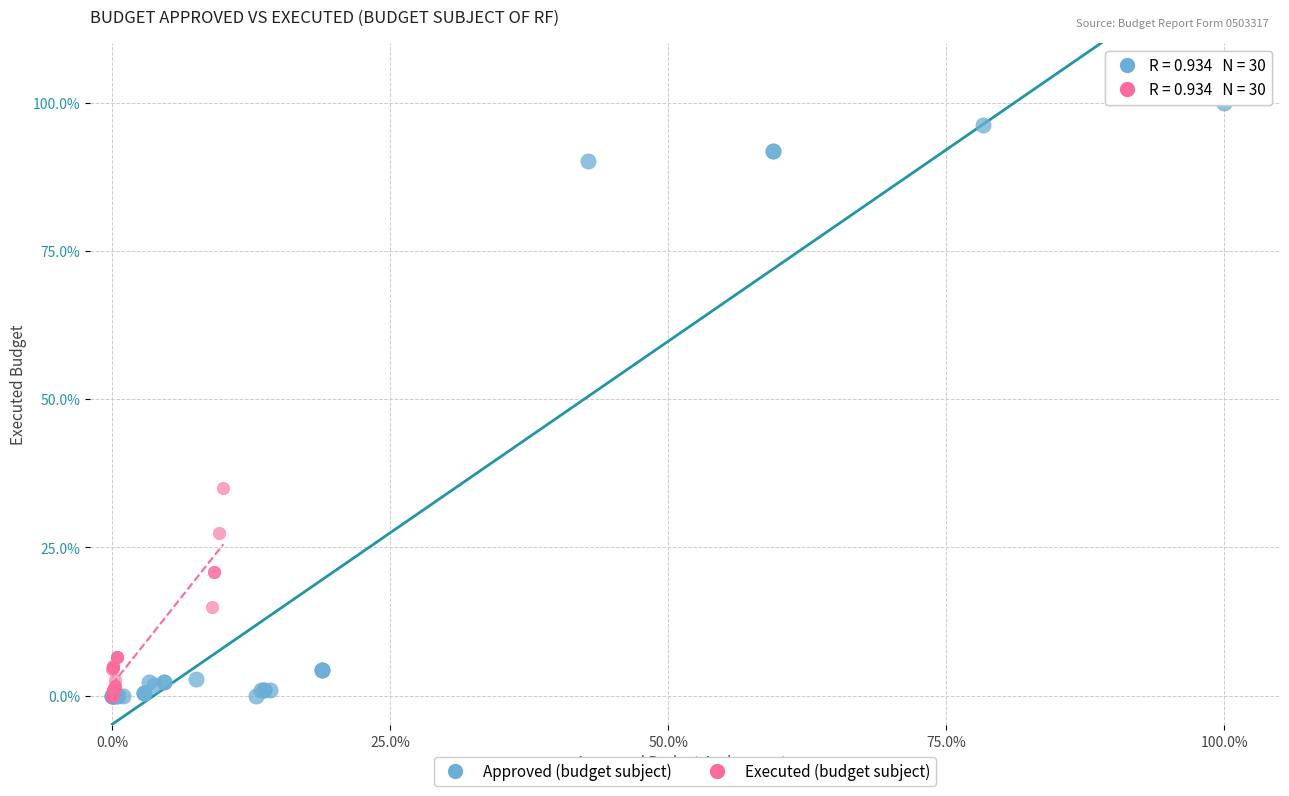

Which series contains the highest Y value?

Approved (budget subject)